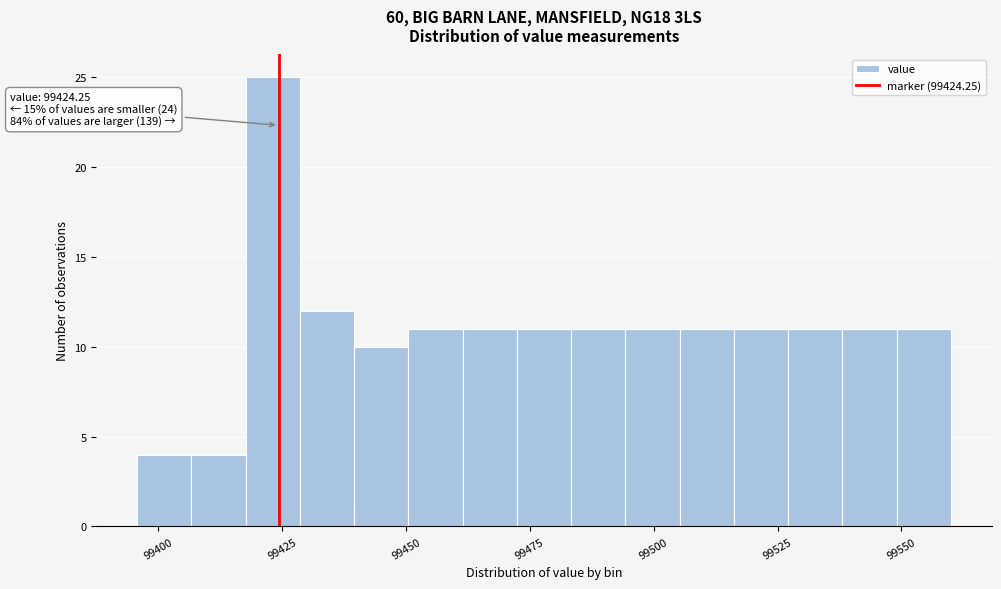

Read against the x-axis, roughly where is the centre of the tallest bar?

99425